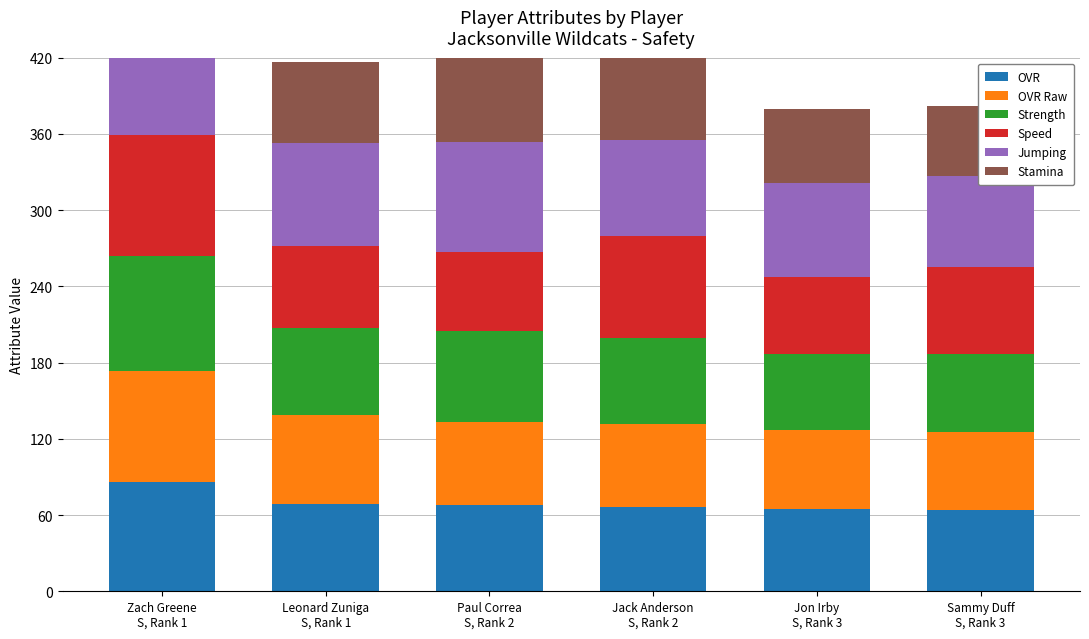

What is the lowest value of the OVR Raw series?

61